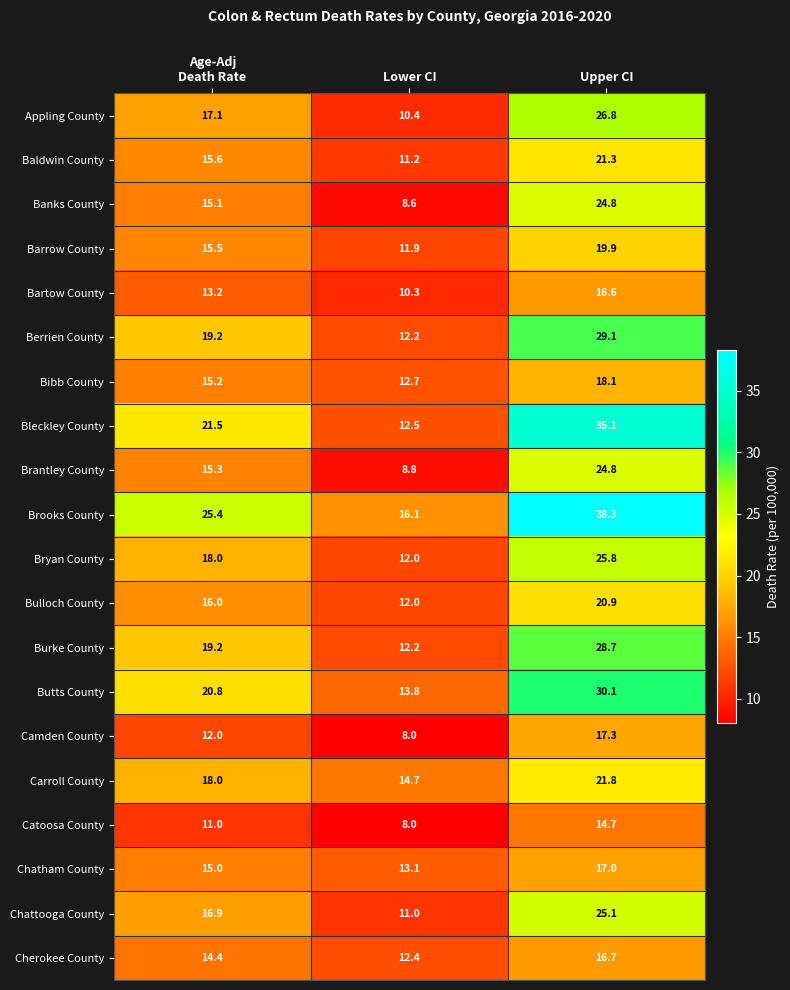

At which category is the sum across all series the highest?

Upper CI